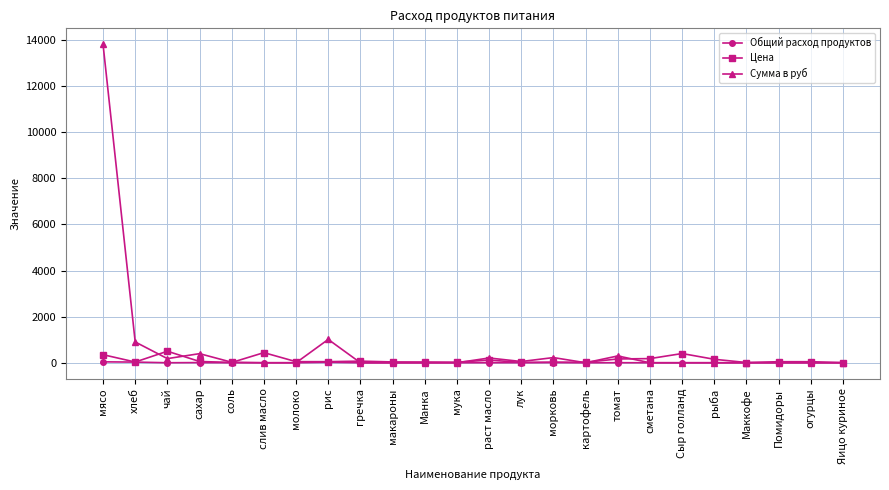

What is the difference between the maximum and minimum values in the Сумма в руб series?

13821.5